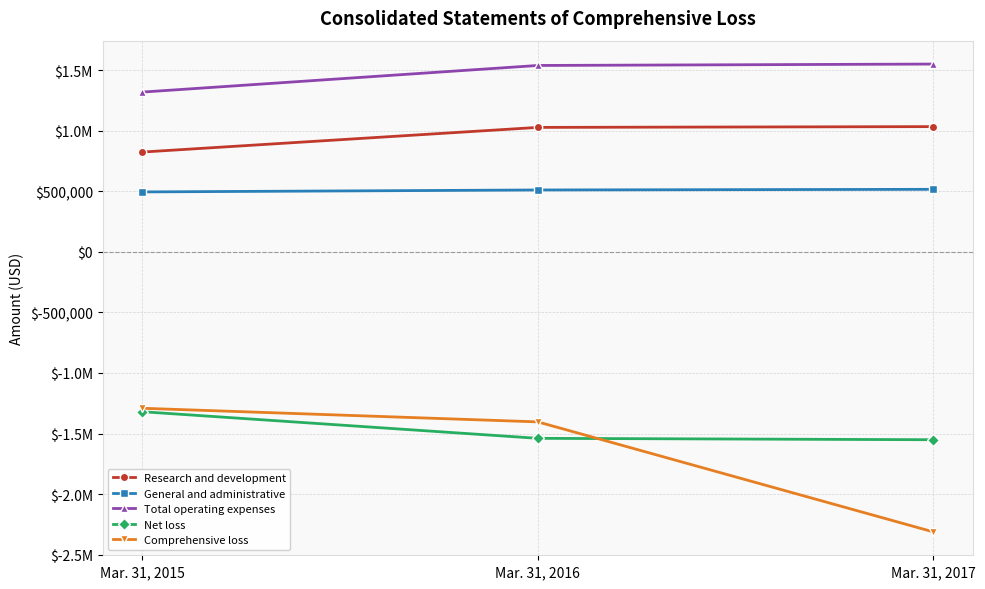

Does the chart have visible grid lines?

Yes